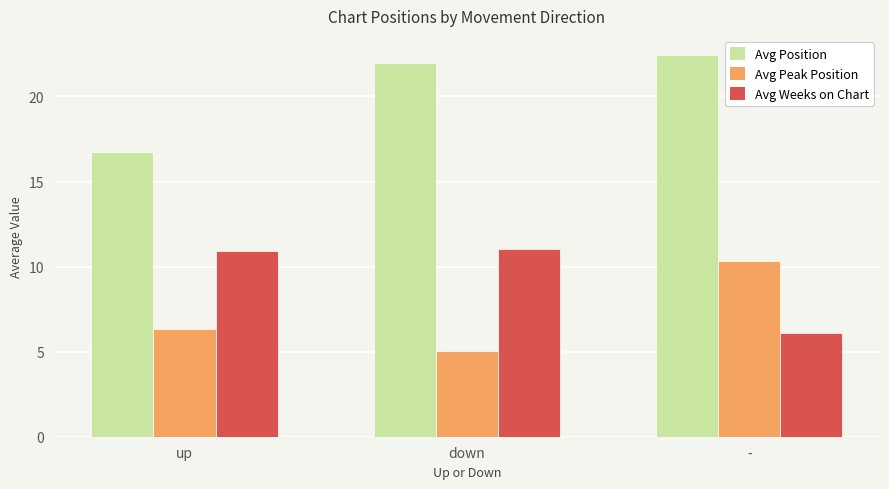

What is the label of the 1st bar from the right?

-